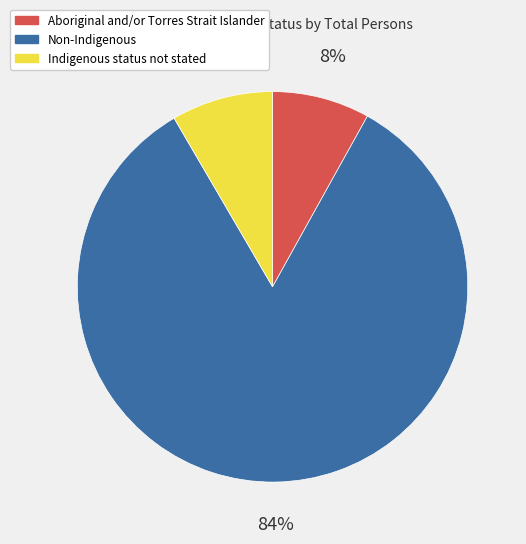

What percentage is the Non-Indigenous slice, to the nearest percent?

84%